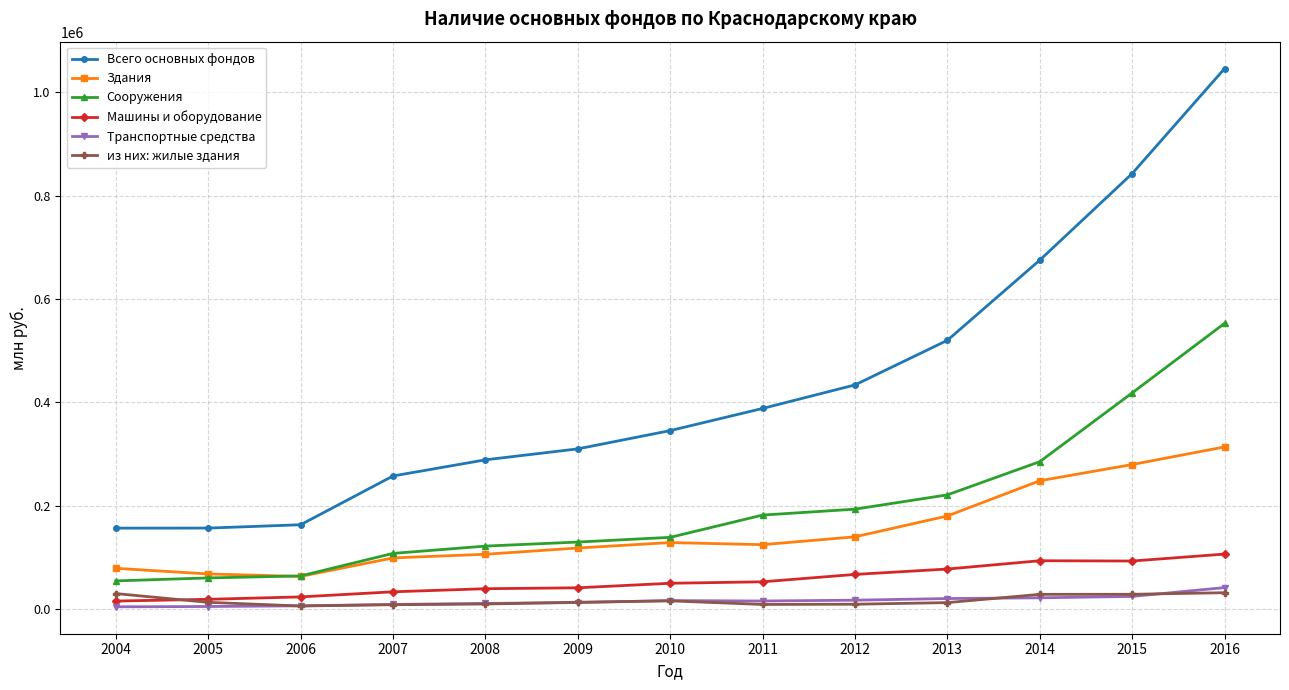

What is the lowest value of the Здания series?

63135.2